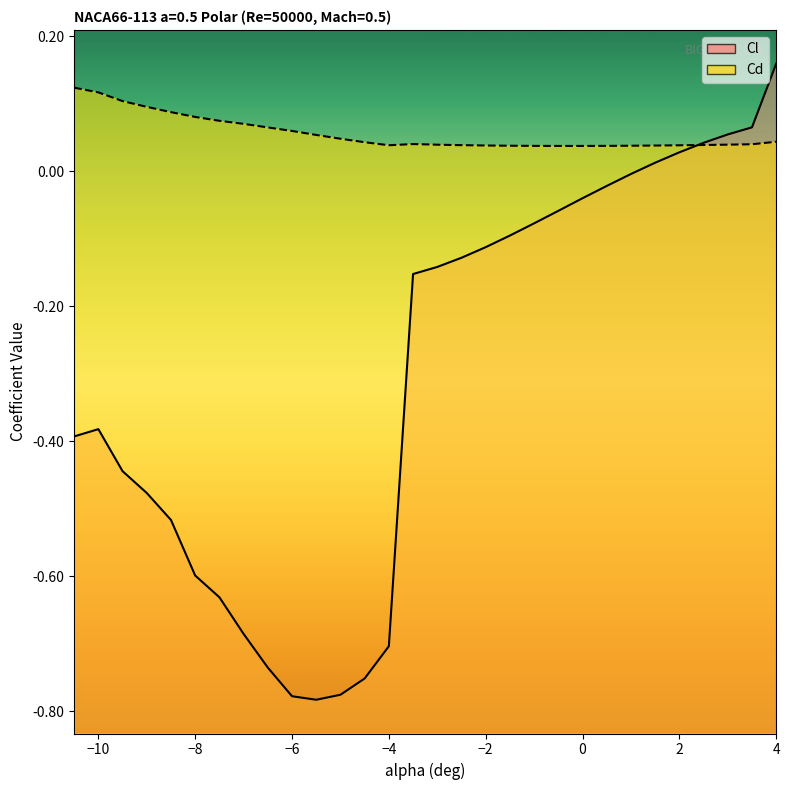

Reading left to right, extract all data points from this chart.

Cl: -0.4	-0.4	-0.4	-0.5	-0.5	-0.6	-0.6	-0.7	-0.7	-0.8	-0.8	-0.8	-0.8	-0.7	-0.2	-0.1	-0.1	-0.1	-0.1	-0.1	-0.1	-0.0	-0.0	-0.0	0.0	0.0	0.0	0.1	0.1	0.2
Cd: 0.1	0.1	0.1	0.1	0.1	0.1	0.1	0.1	0.1	0.1	0.1	0.0	0.0	0.0	0.0	0.0	0.0	0.0	0.0	0.0	0.0	0.0	0.0	0.0	0.0	0.0	0.0	0.0	0.0	0.0